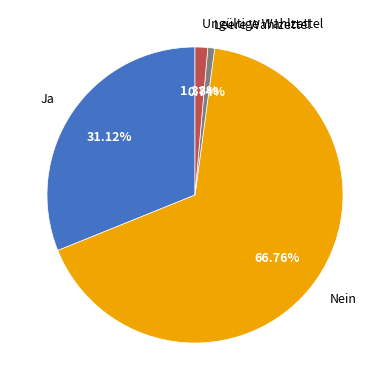

Which slice is the smallest?

Leere Wahlzettel